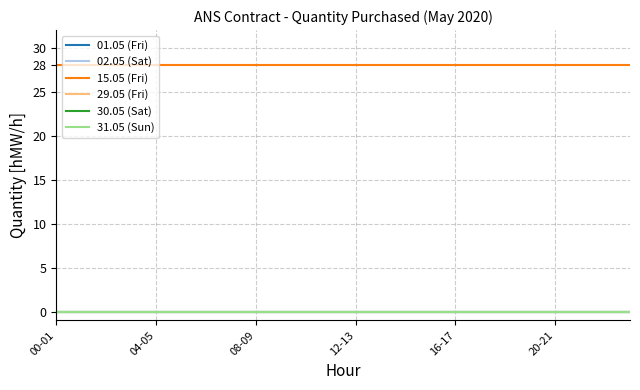

Is this an area chart (filled region under the line)?

No